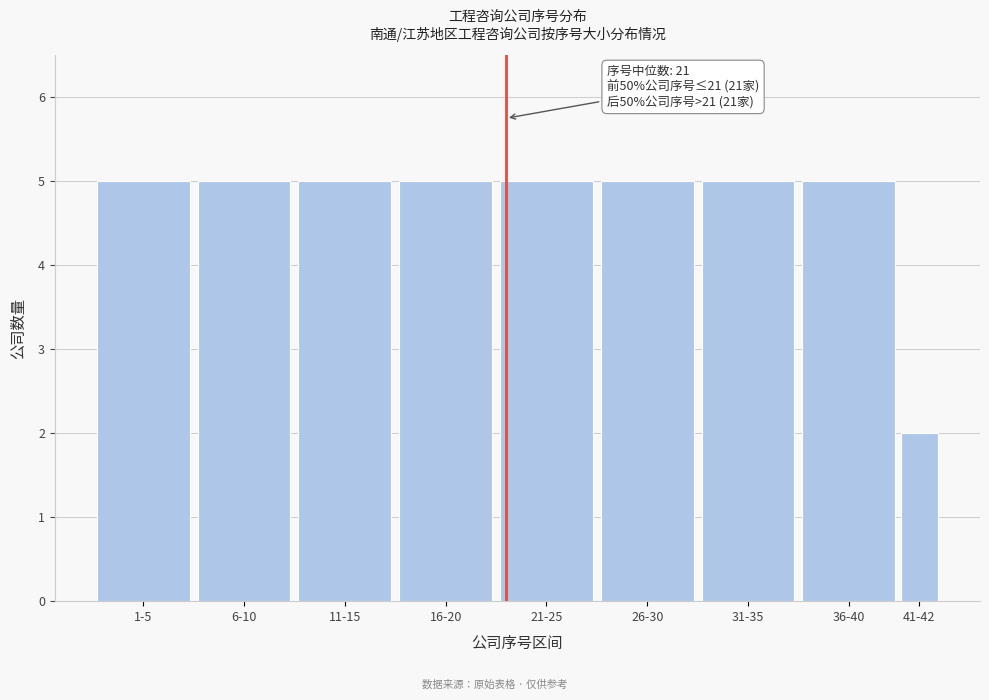

Reading right to left, extract all data points from this chart.

41-42=2	36-40=5	31-35=5	26-30=5	21-25=5	16-20=5	11-15=5	6-10=5	1-5=5